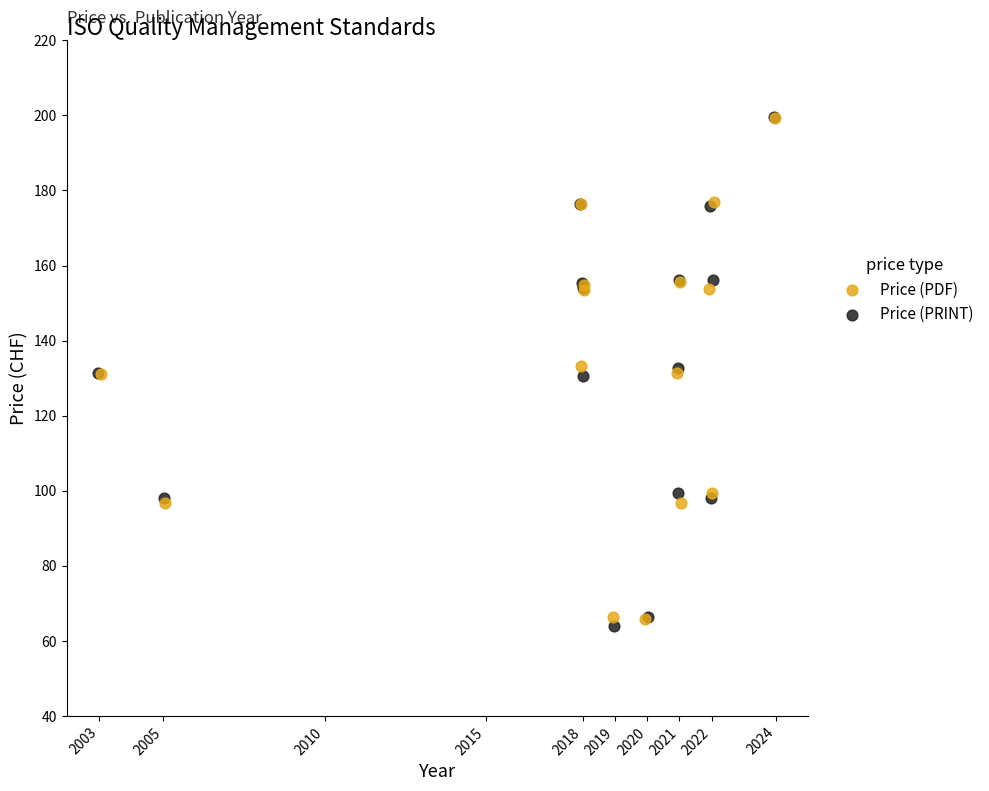

What are all the series names shown in the legend?

Price (PDF), Price (PRINT)